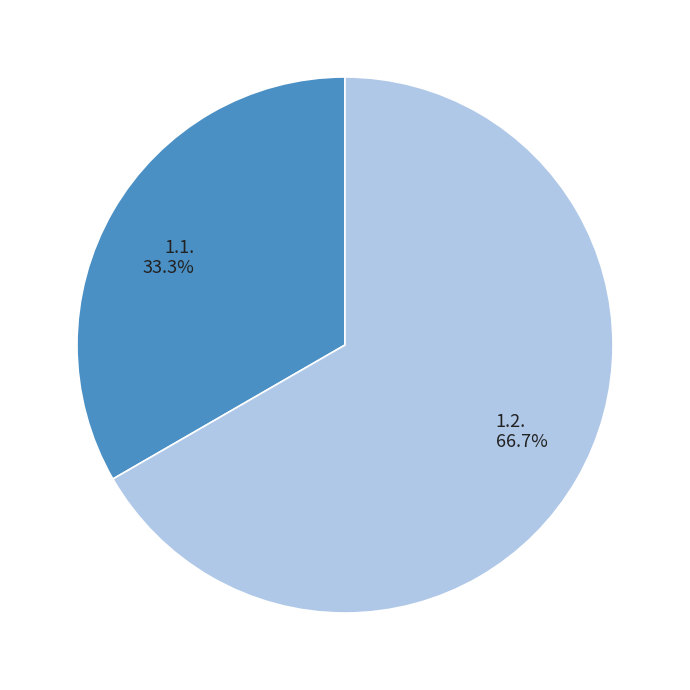

Does 1.2. represent more than half of the total?

Yes